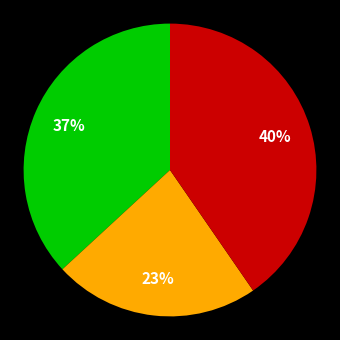

Is there a majority slice in this chart?

No